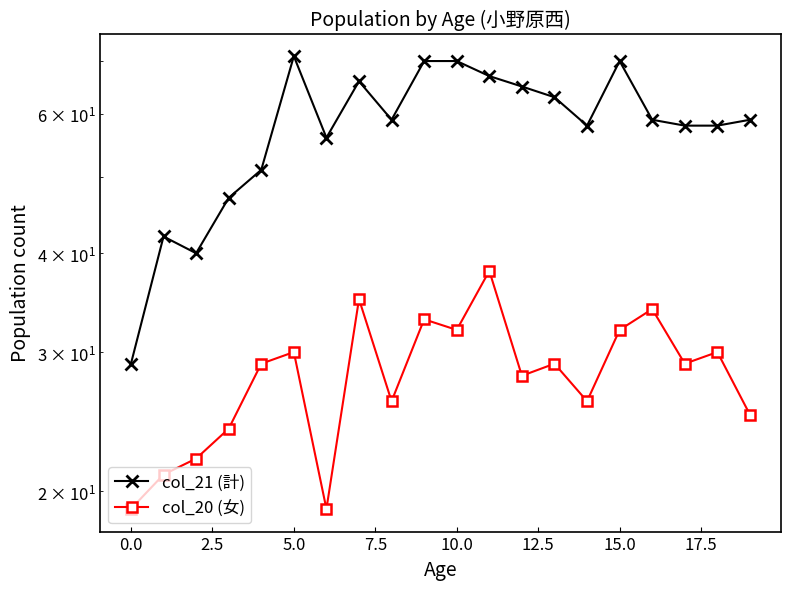

Is the value of col_21 (計) at 20.0 greater than the value of col_20 (女) at 2.5?

Yes